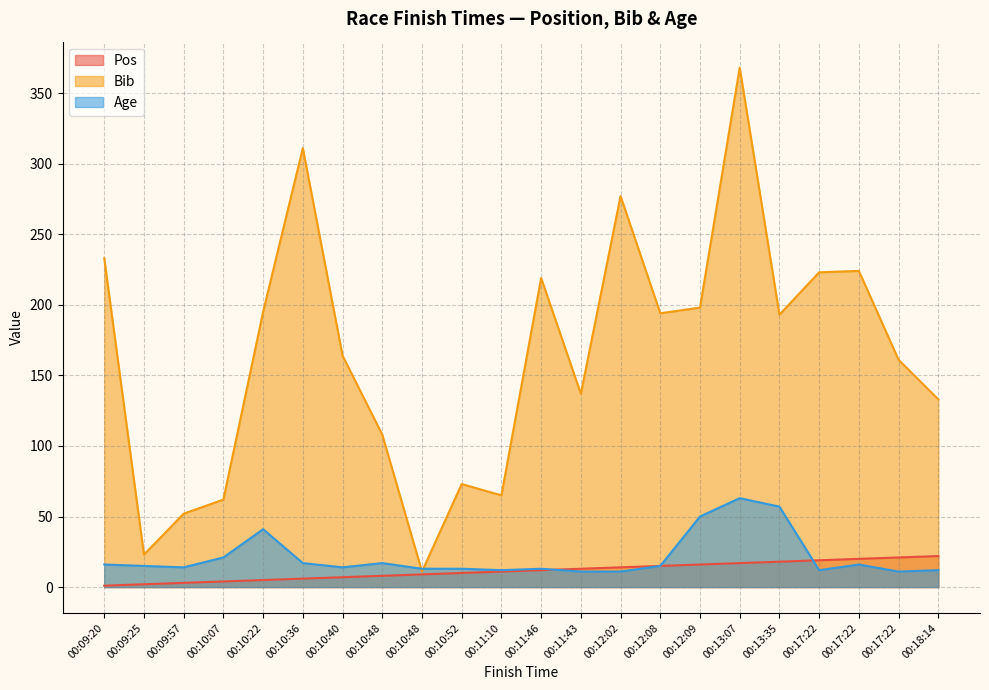

What is the difference between the second highest and second lowest values in the Bib series?

288